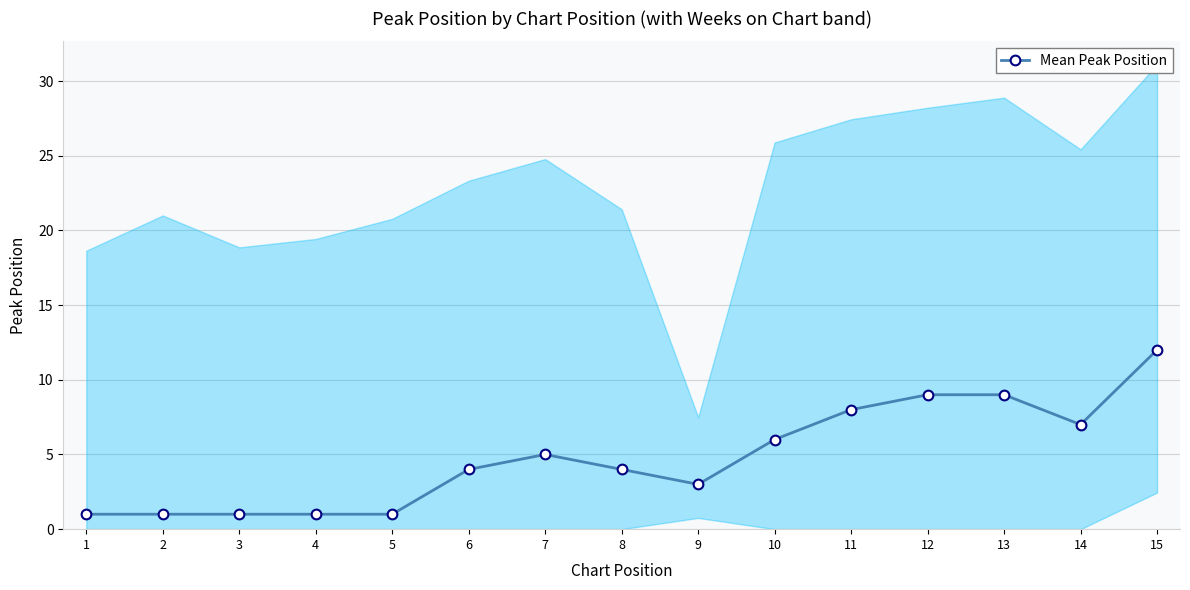

Where is the first local maximum?

7